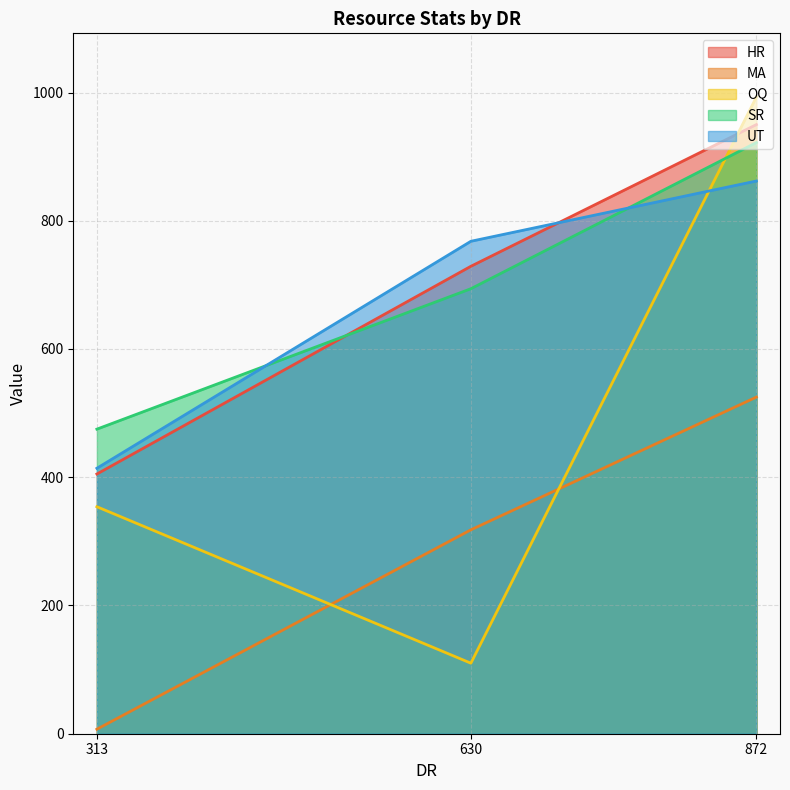

Is the value of UT at 630 greater than the value of OQ at 872?

No